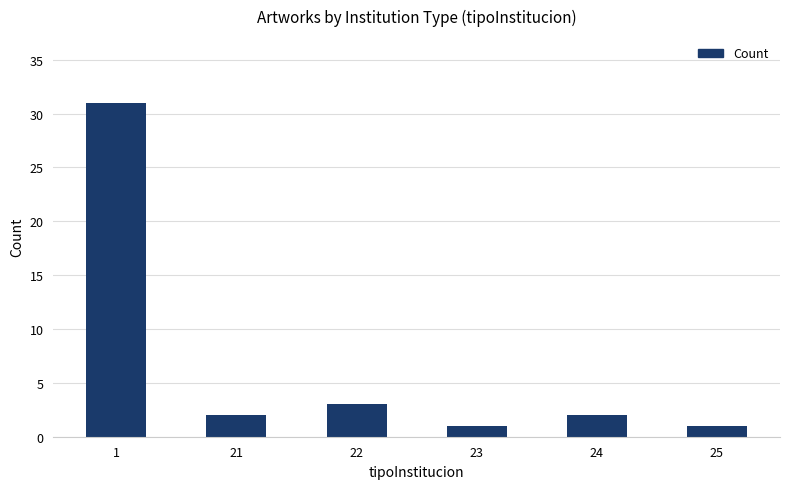

Are the bars horizontal?

No